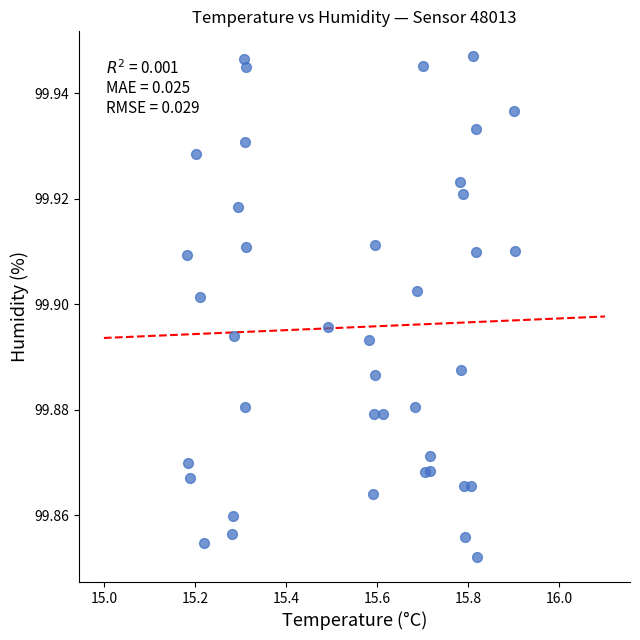

What is the range of X values (max minus min)?

0.7